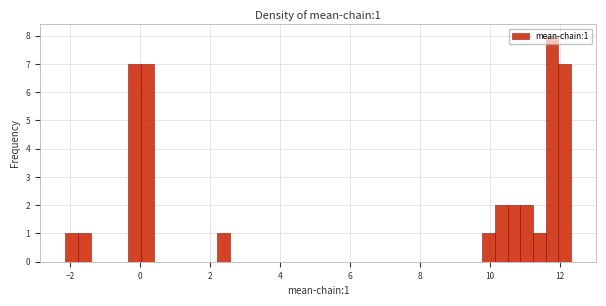

Around what value on the x-axis is the tallest bar? Give the approximate position of its centre, as read against the axis.

11.8